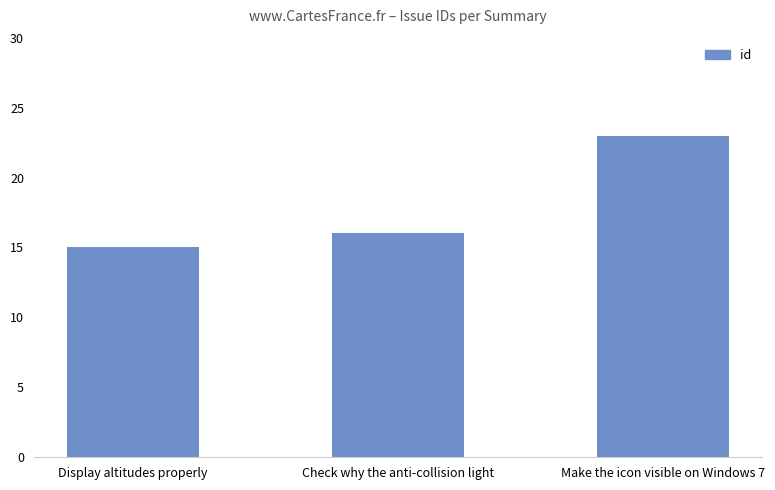

Reading left to right, what are all the values shown in this chart?

15	16	23